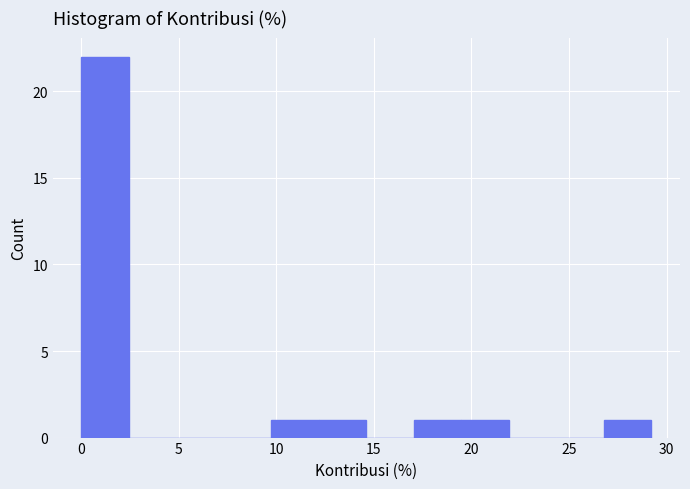

Reading left to right, list every bar in this chart as the range it spans on the x-axis followed by its height. Neither the bar edges nor the heights are printed on the chart, so give them approximately, as read against the axes.

0.0 to 2.5: 22
2.5 to 5.0: 0
5.0 to 7.5: 0
7.5 to 9.5: 0
9.5 to 12.0: 1
12.0 to 14.5: 1
14.5 to 17.0: 0
17.0 to 19.5: 1
19.5 to 22.0: 1
22.0 to 24.5: 0
24.5 to 27.0: 0
27.0 to 29.0: 1